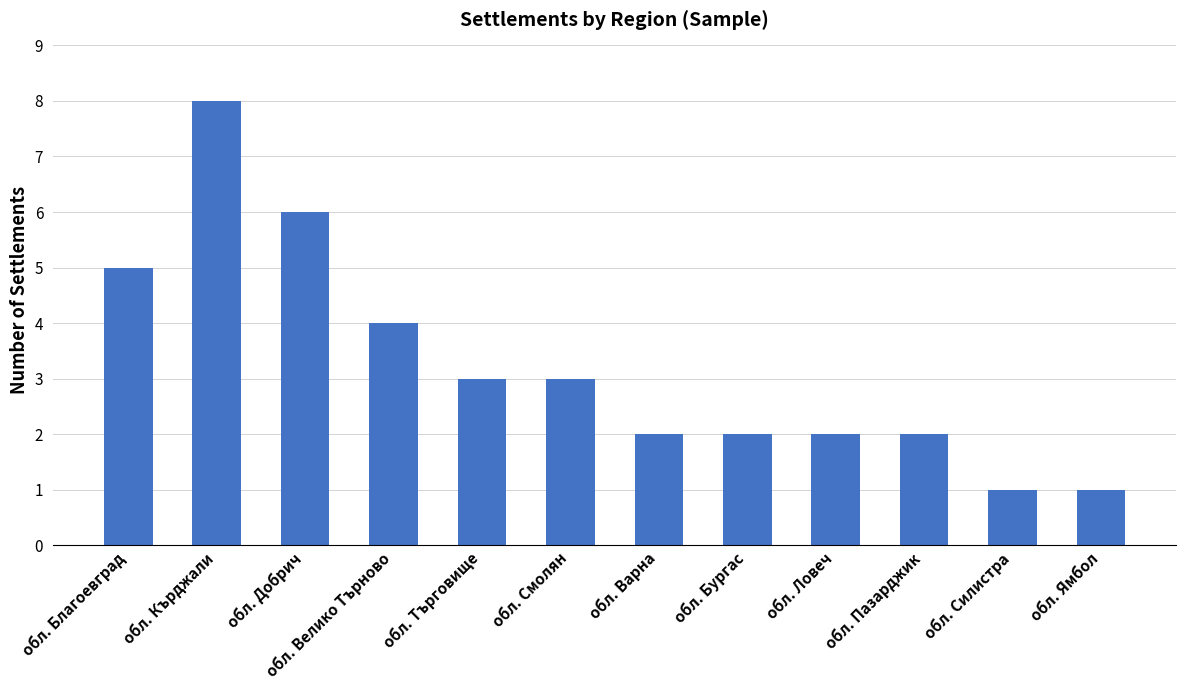

What is the greatest value displayed?

8